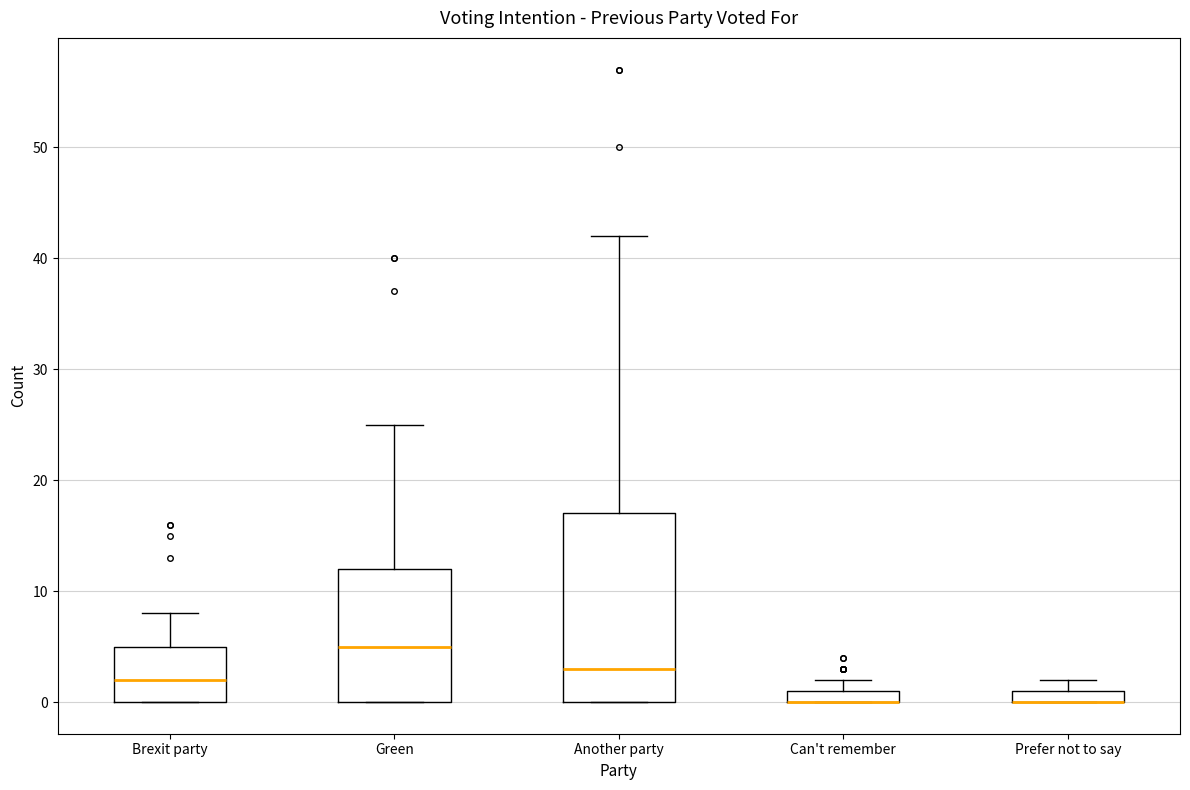

Where is the upper edge of the box for Prefer not to say on the y-axis? The values are not printed on the chart, so give them approximately, as read against the axis.

1